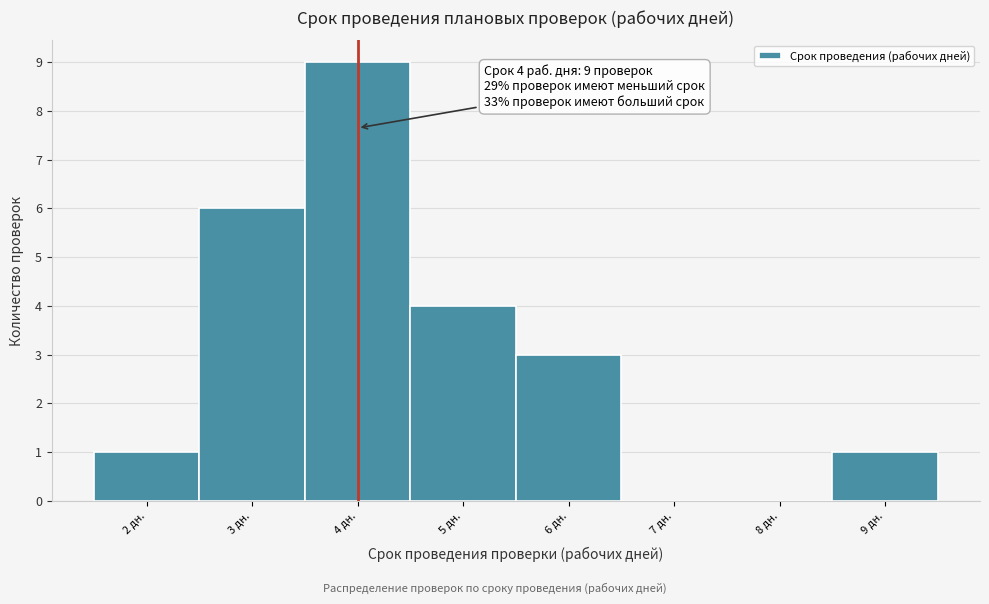

Which range on the x-axis has the tallest bar?

3.5 to 4.5